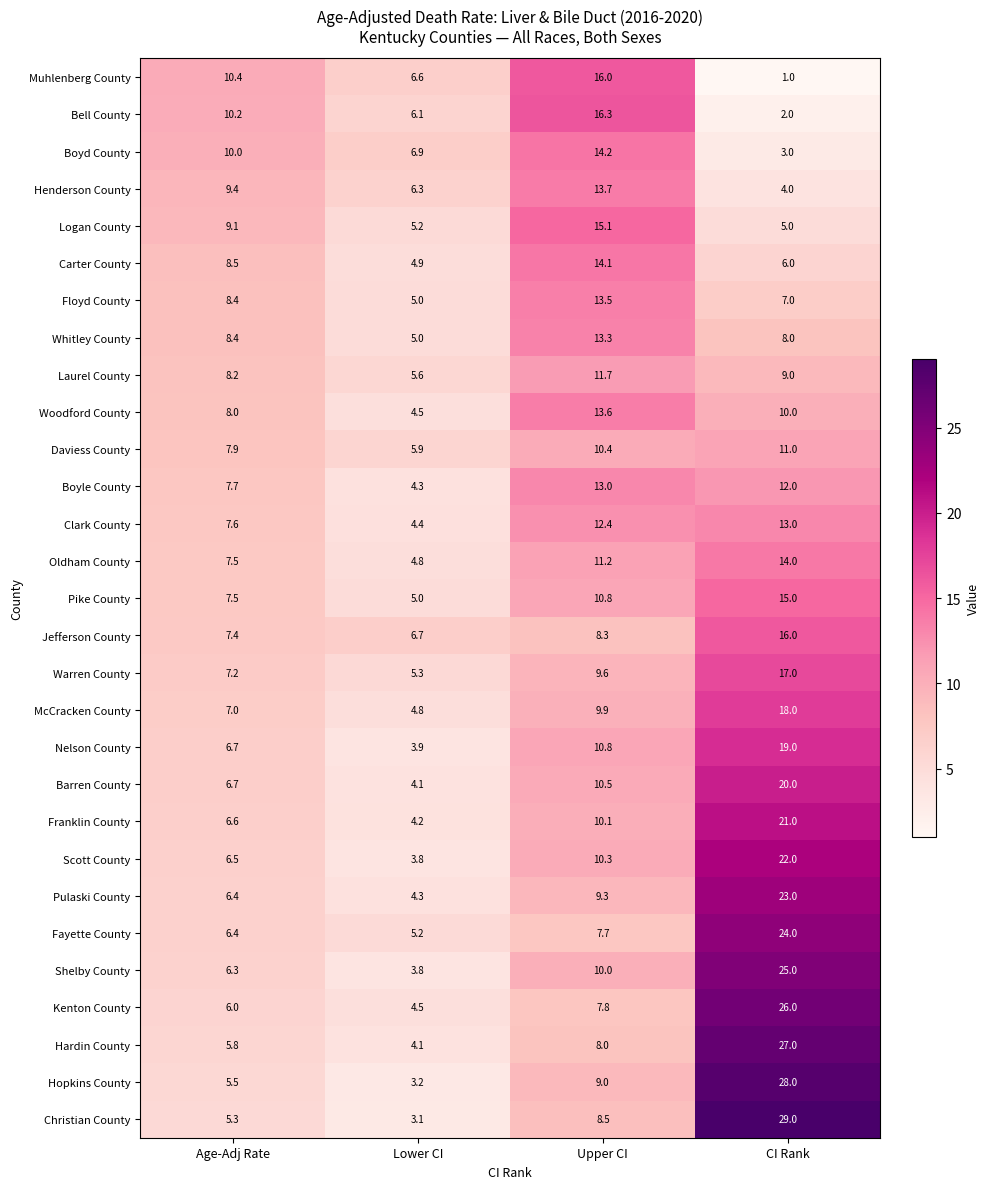

At which category is the sum across all series the highest?

CI Rank